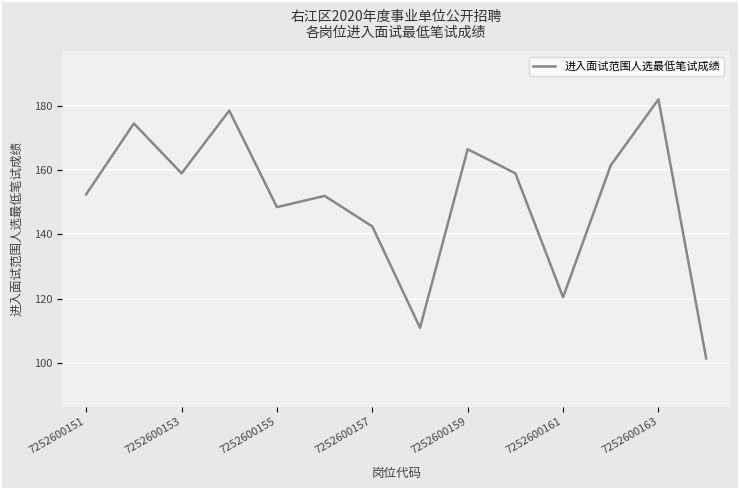

What is the difference between the maximum and minimum values?

80.5